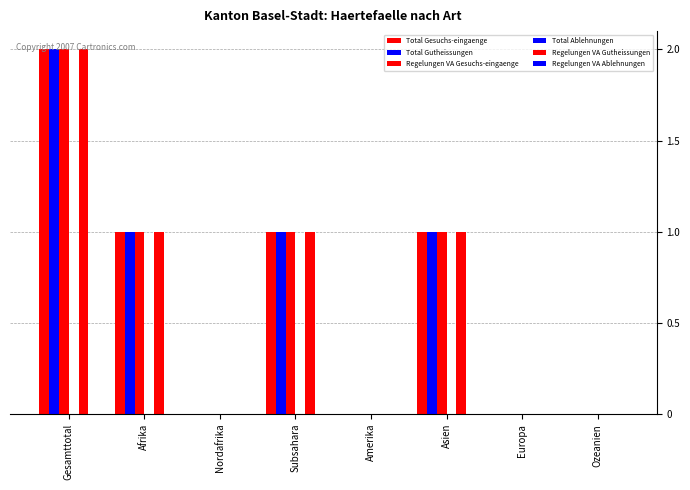

List the series in order of their peak value, highest first.

Total Gesuchs-eingaenge, Total Gutheissungen, Regelungen VA Gesuchs-eingaenge, Regelungen VA Gutheissungen, Total Ablehnungen, Regelungen VA Ablehnungen